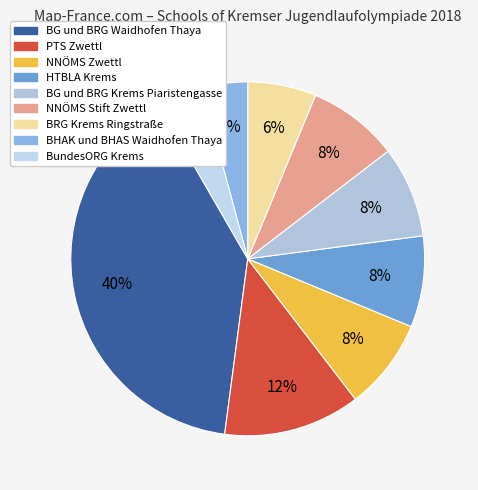

Do NNÖMS Stift Zwettl and BHAK und BHAS Waidhofen Thaya together represent more than half of the pie?

No